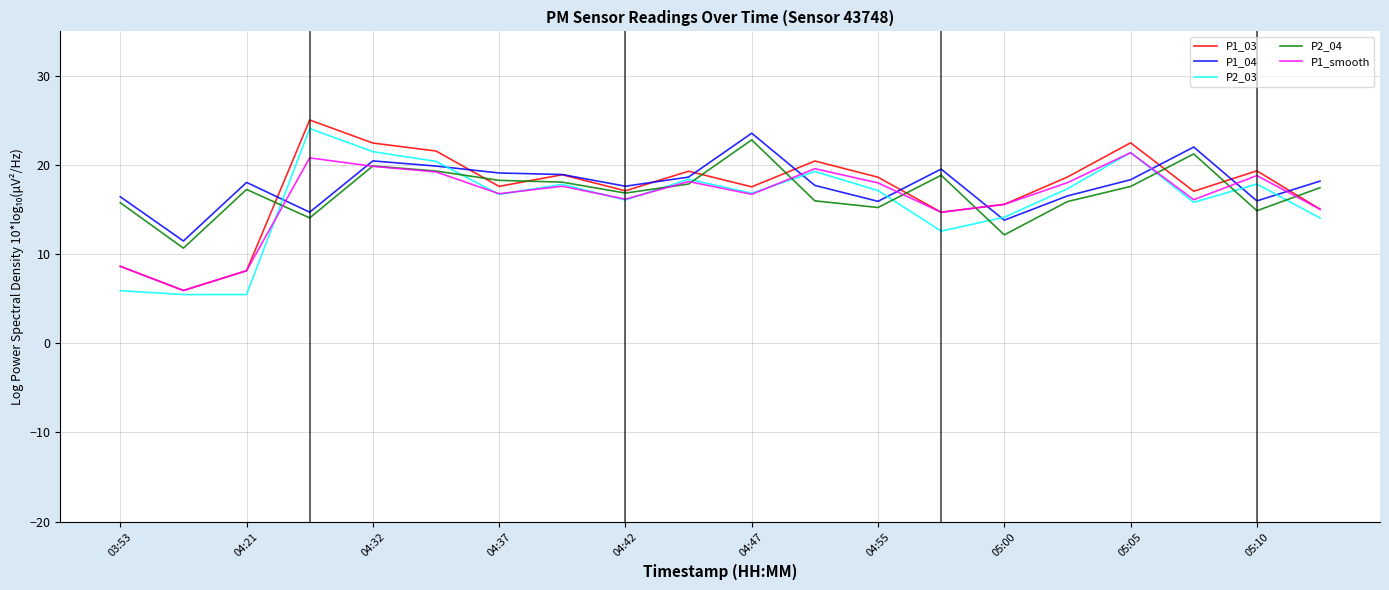

Which series has the widest spread of values?

P1_03